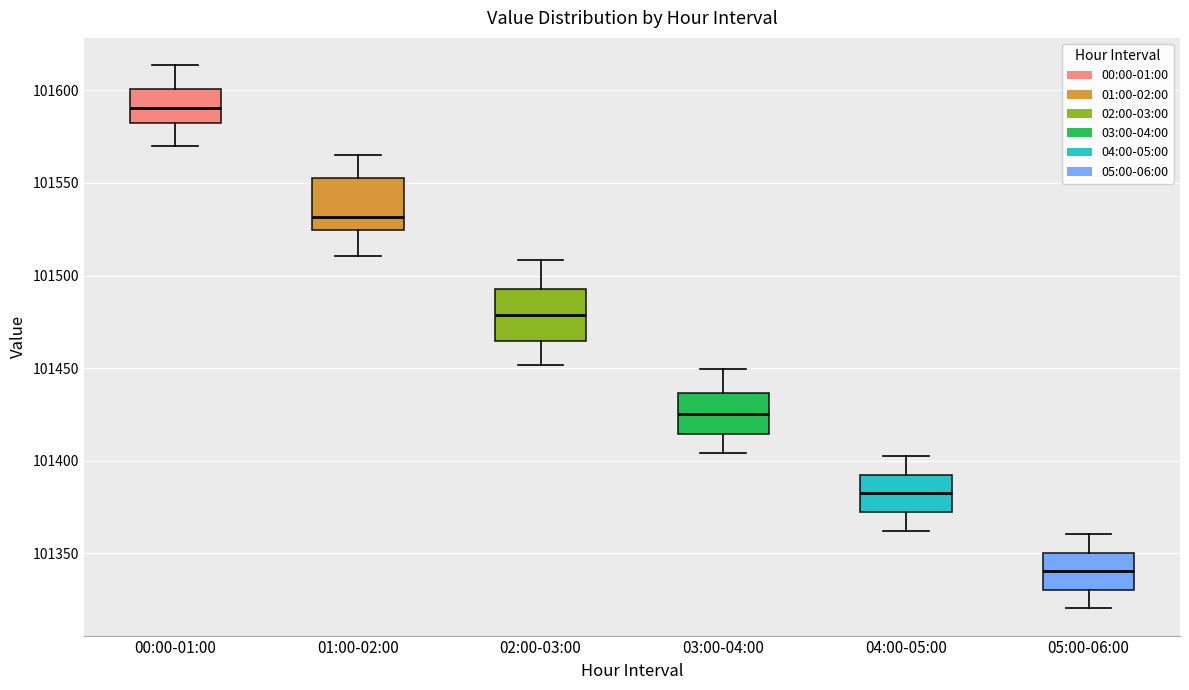

Which box's median line is the lowest?

05:00-06:00